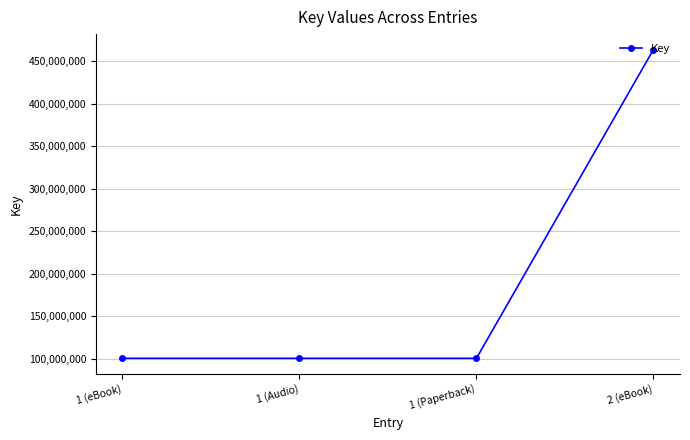

Count the number of values greater than 100275169.

1